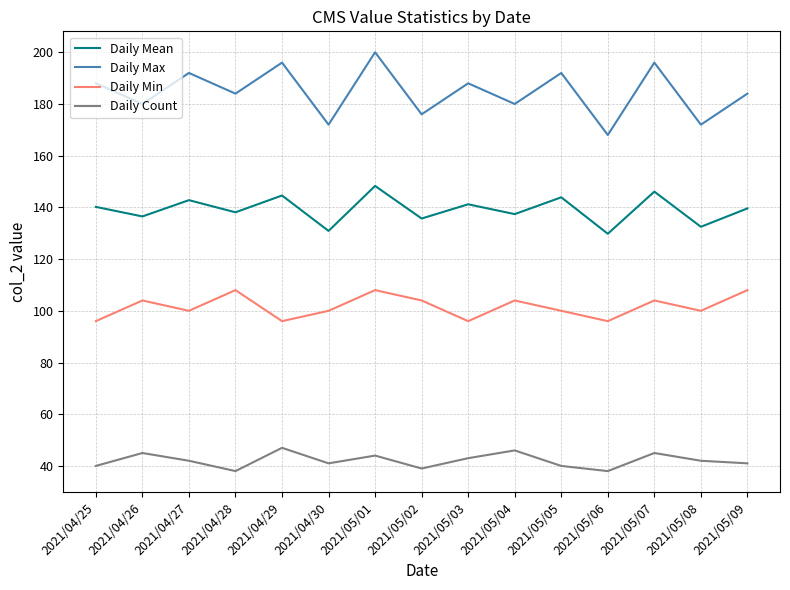

Rank the series by their maximum value, from lowest to highest.

Daily Count, Daily Min, Daily Mean, Daily Max